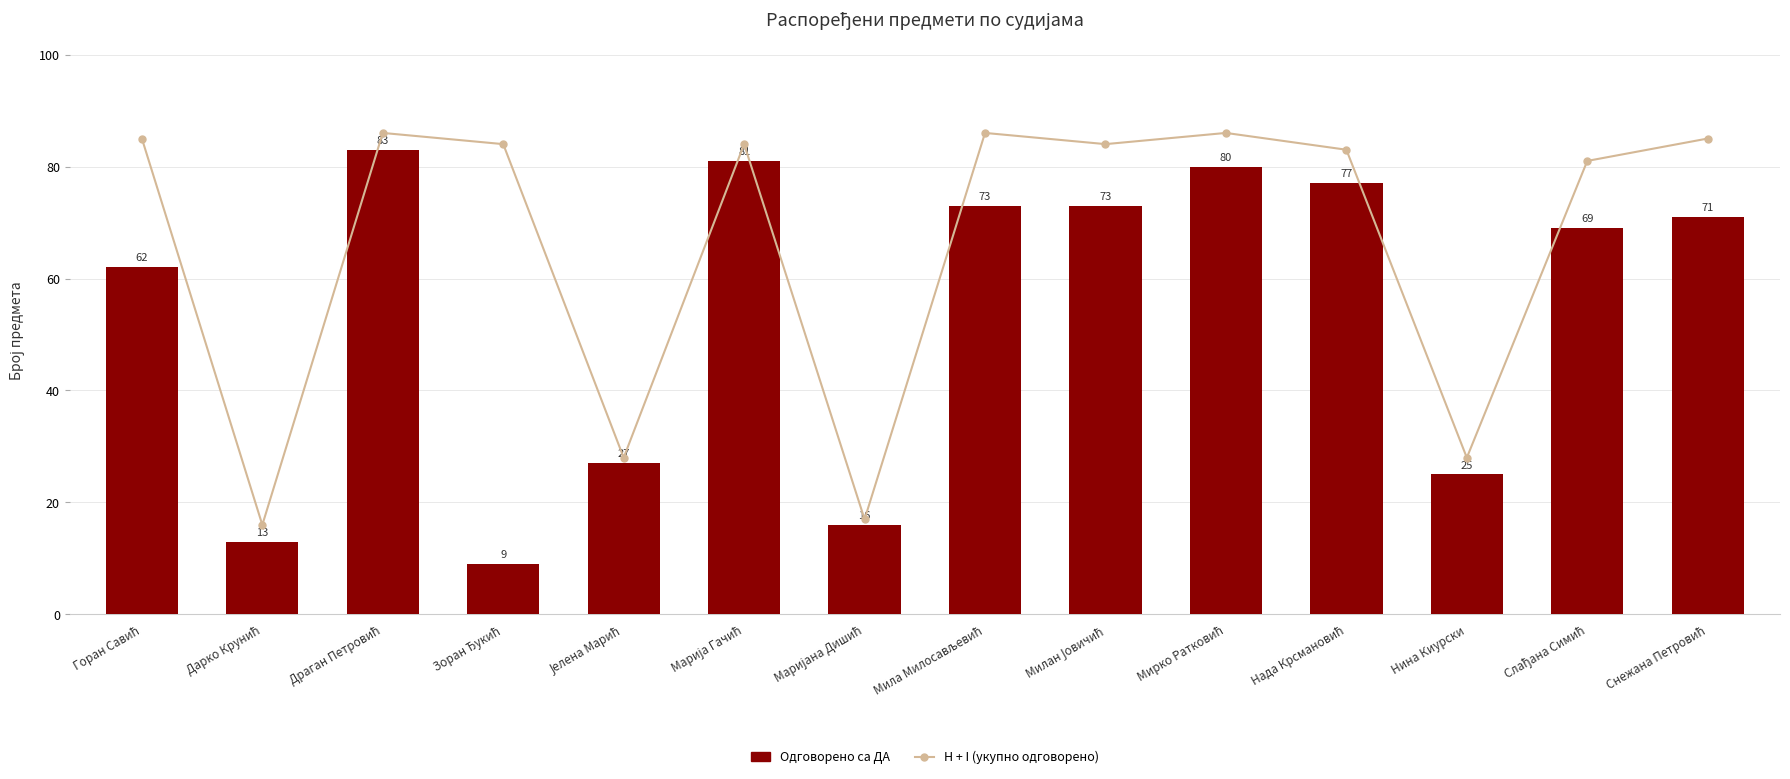

List the series in order of their overall mean, highest first.

H + I, Одговорено са ДА